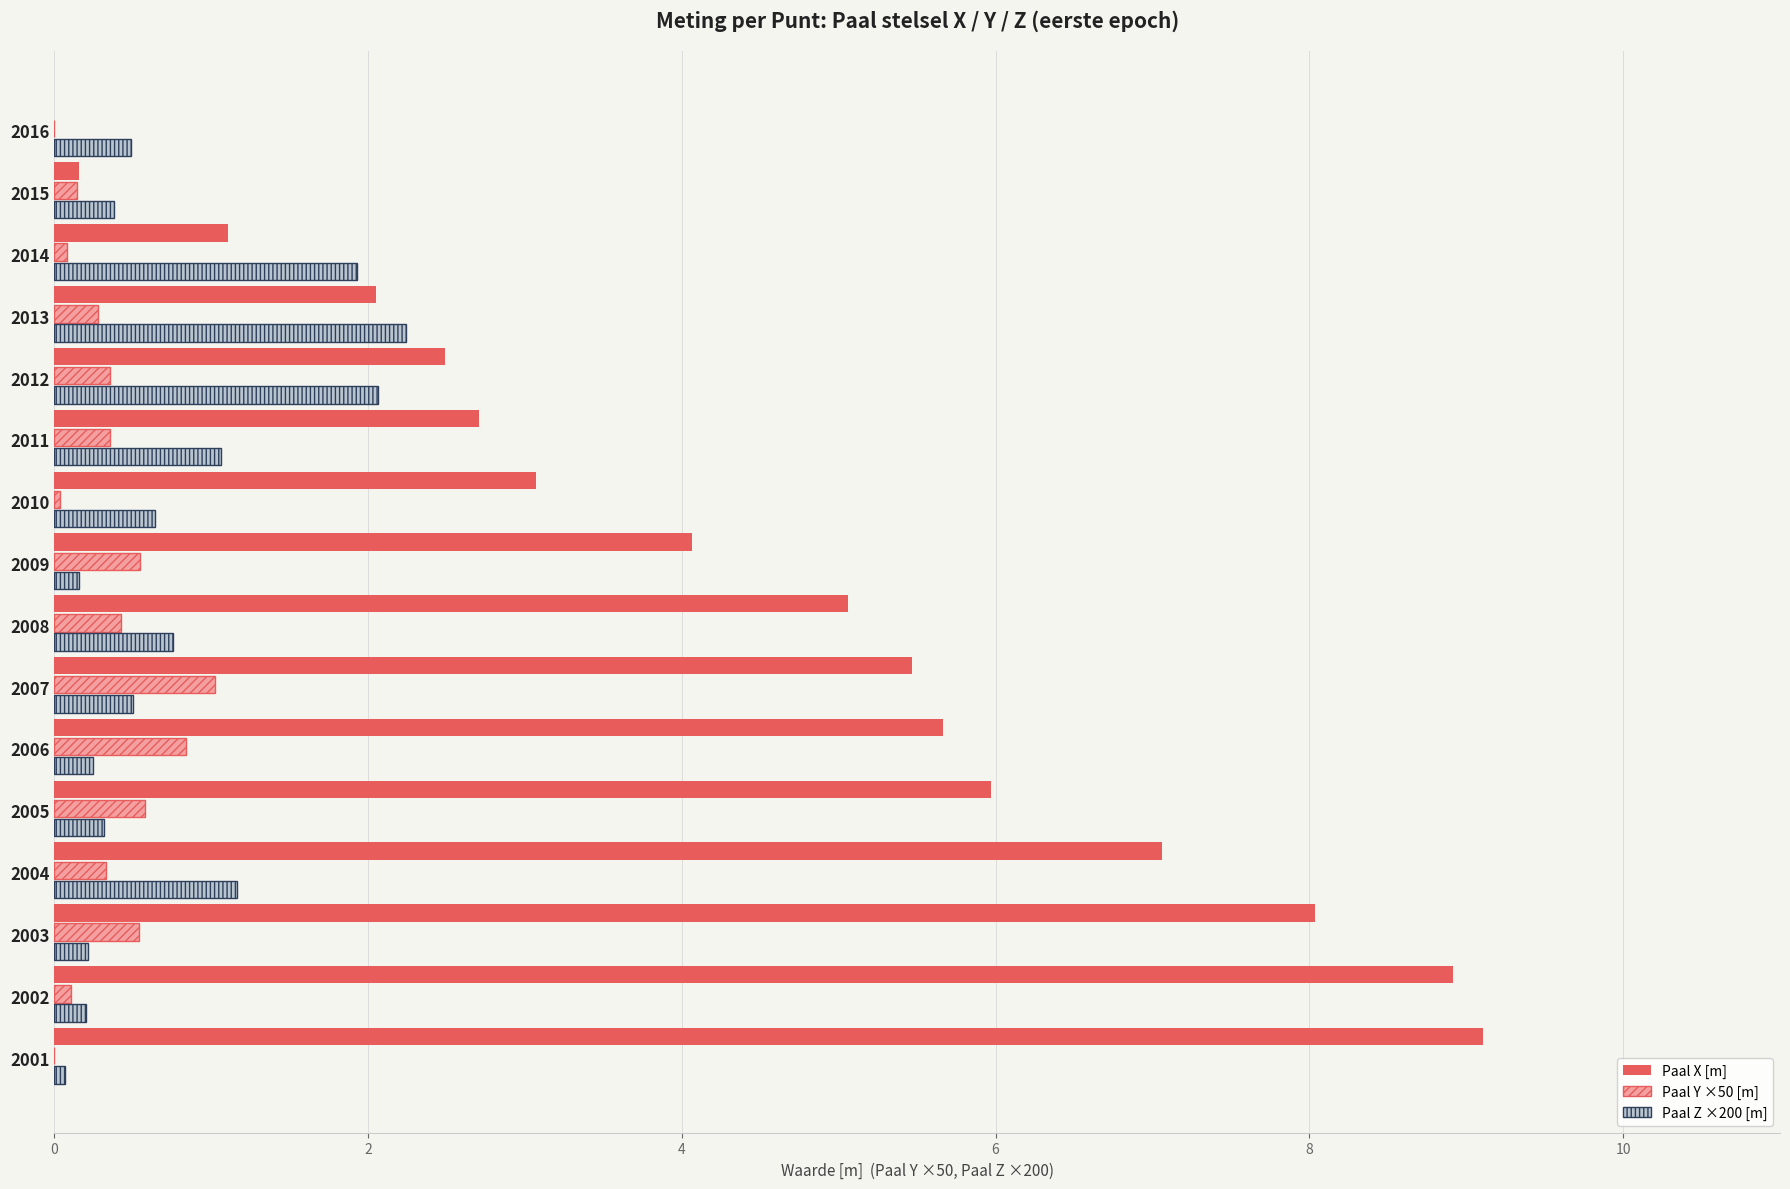

The Paal Y ×50 [m] series shows 1.3 at 2006. True or false?

False